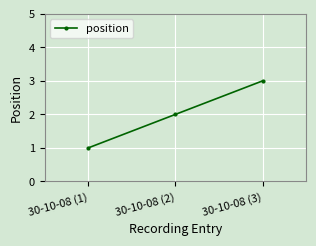

Rank the categories by value from highest to lowest.

30-10-08 (3), 30-10-08 (2), 30-10-08 (1)